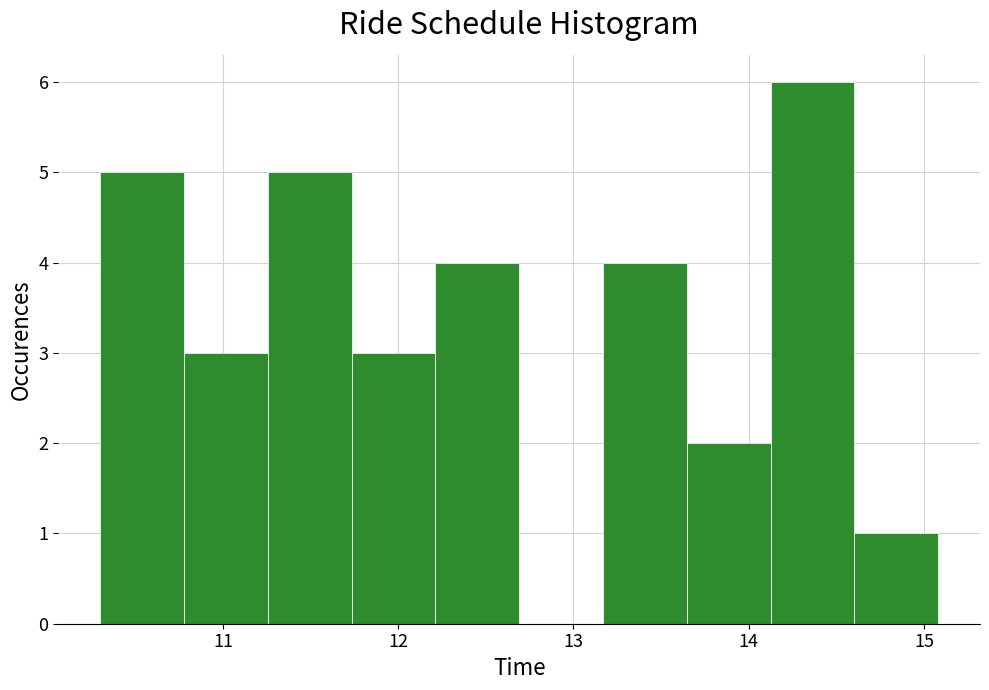

Reading left to right, transcribe this chart: for each bar, give the range it covers on the x-axis and its height. Neither the bar edges nor the heights are printed on the chart, so give them approximately, as read against the axes.

10.3 to 10.8: 5
10.8 to 11.3: 3
11.3 to 11.7: 5
11.7 to 12.2: 3
12.2 to 12.7: 4
12.7 to 13.2: 0
13.2 to 13.6: 4
13.6 to 14.1: 2
14.1 to 14.6: 6
14.6 to 15.1: 1